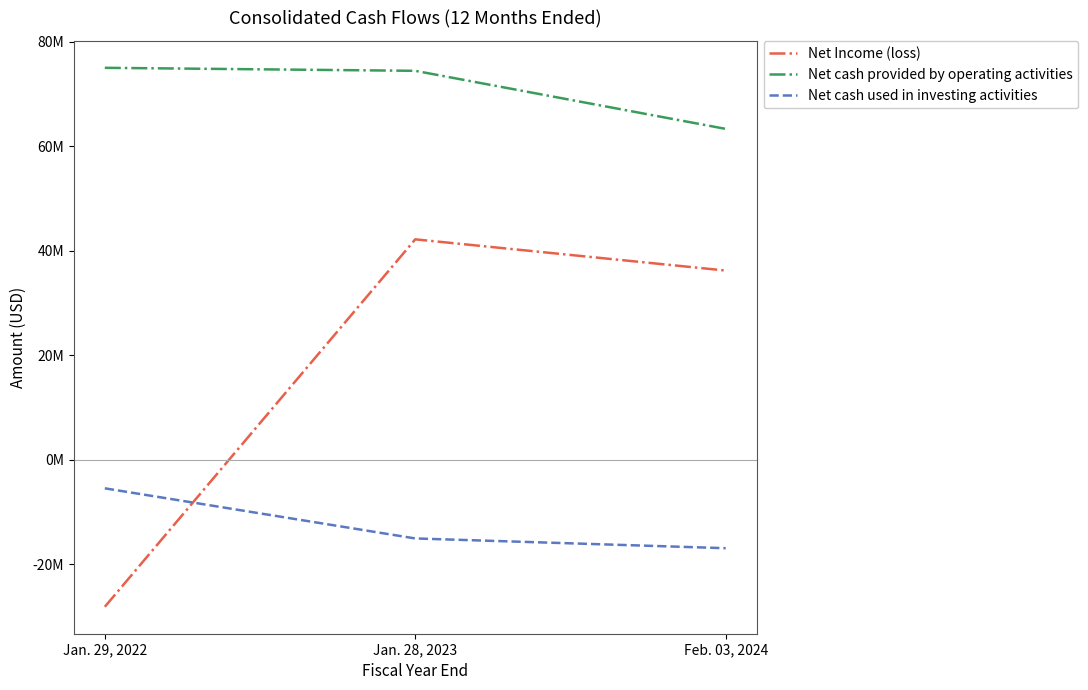

Rank the series at Jan. 28, 2023 from highest to lowest value.

Net cash provided by operating activities, Net Income (loss), Net cash used in investing activities